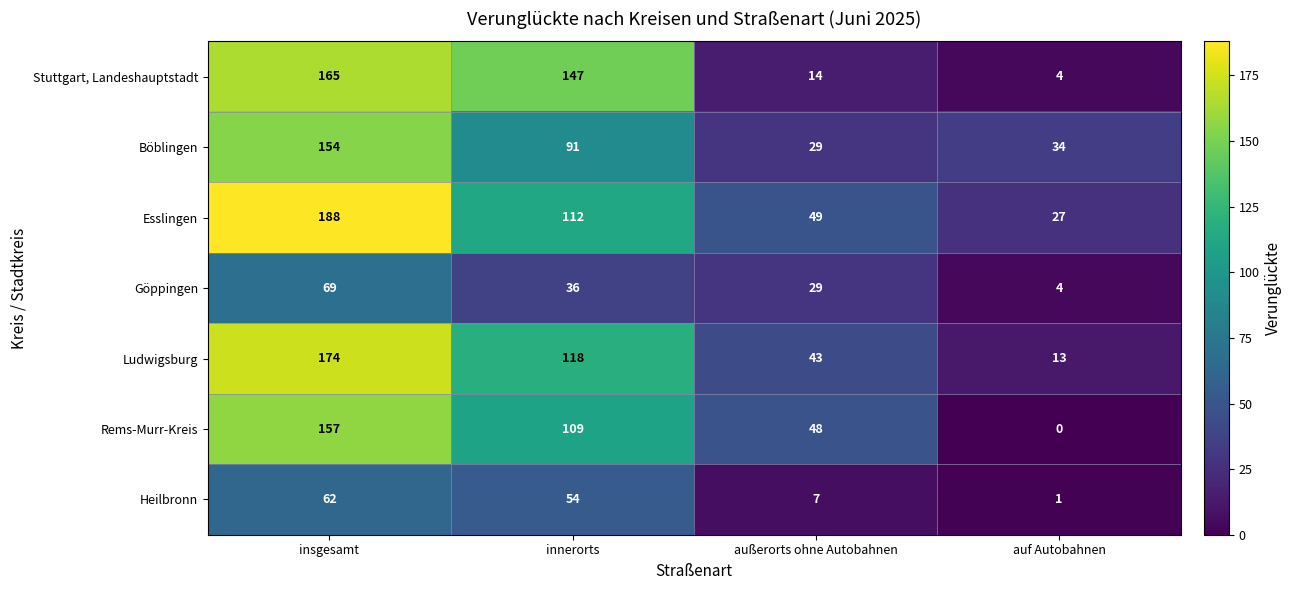

True or false: Rems-Murr-Kreis has a value of 169 at innerorts.

False